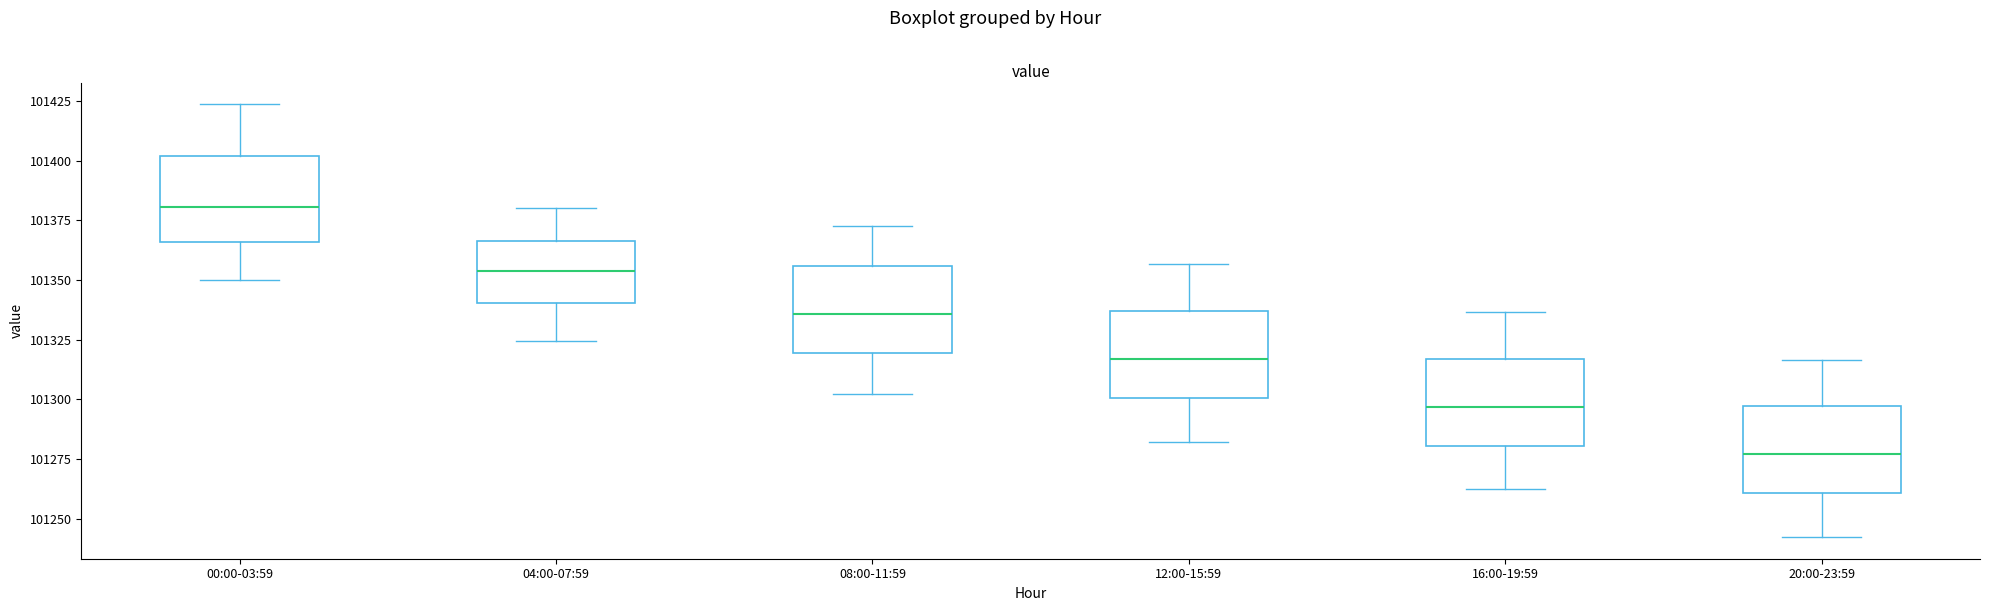

Where does the upper whisker of the box for 16:00-19:59 end on the y-axis? The values are not printed on the chart, so give them approximately, as read against the axis.

101335